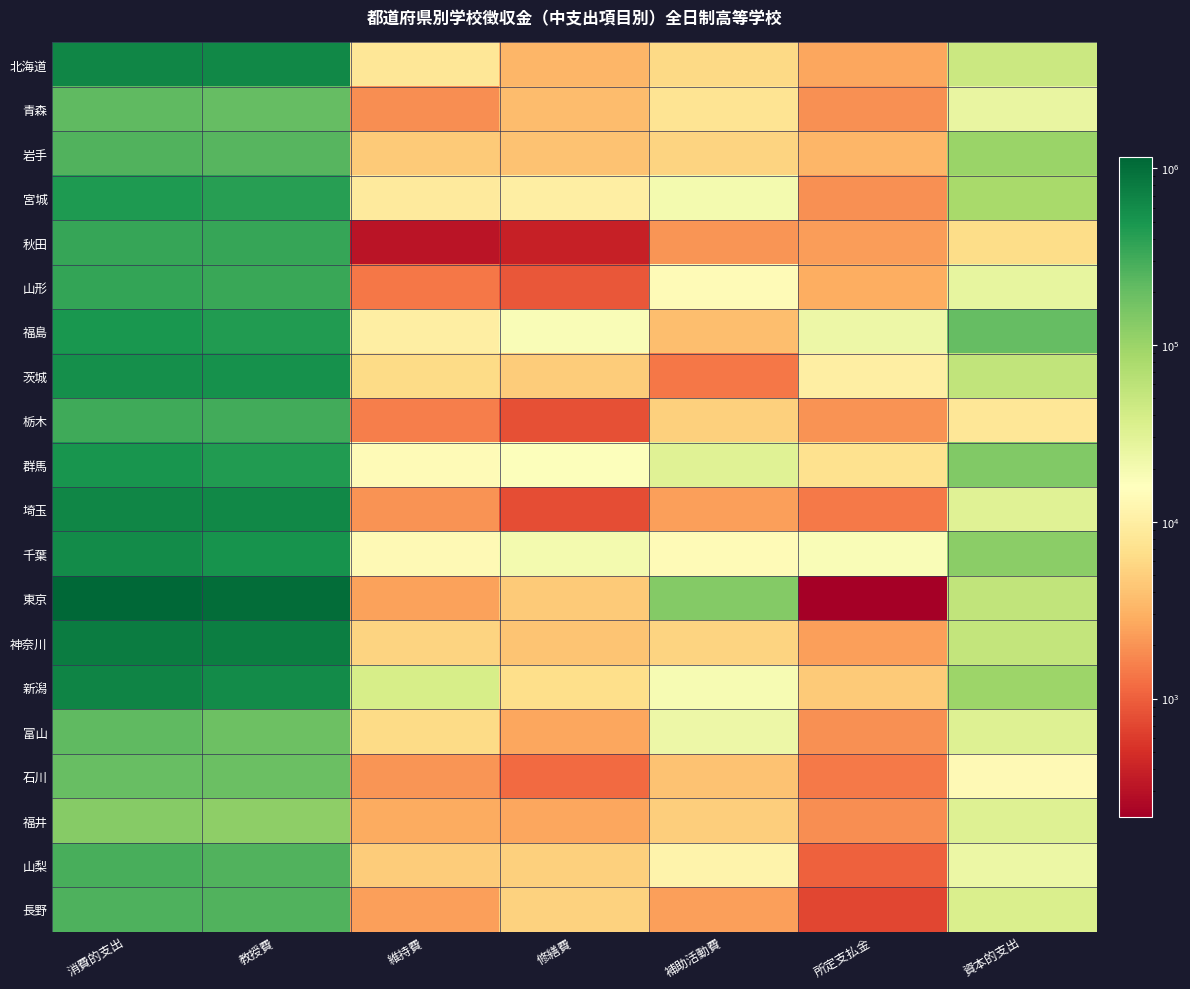

What is the maximum value shown in the chart?

1155759